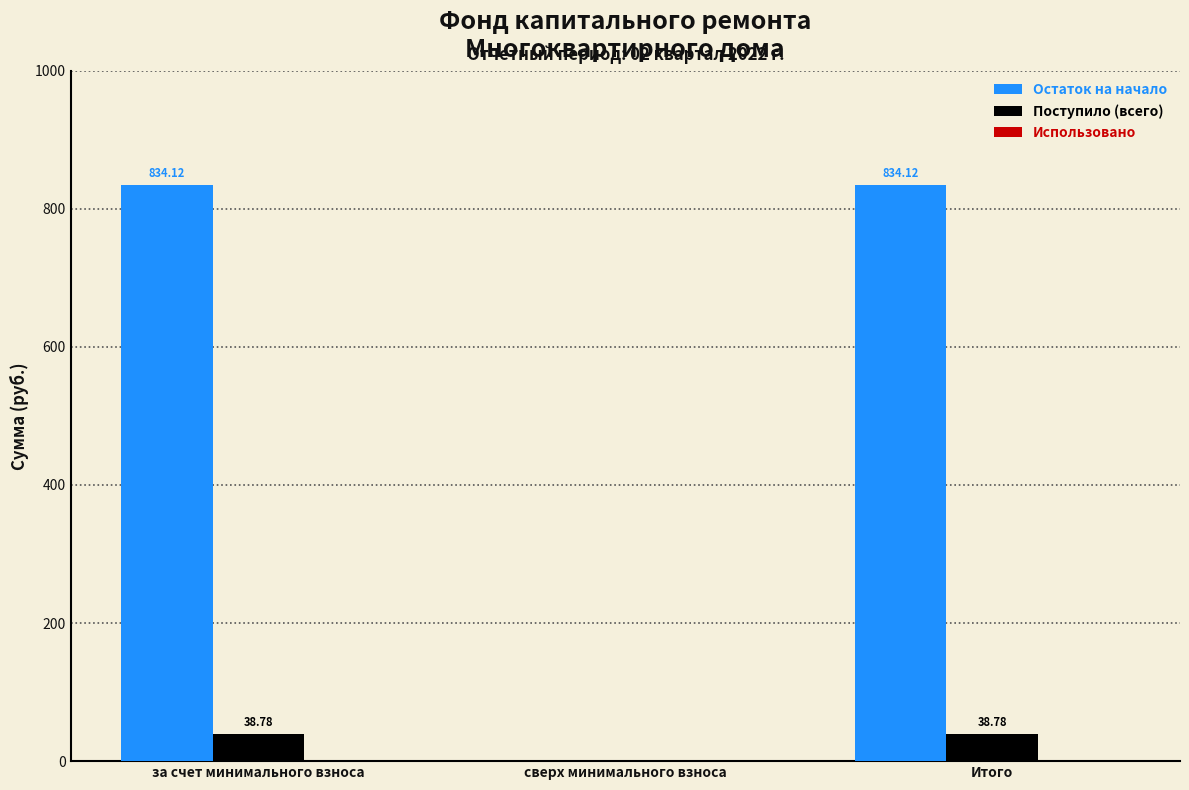

What is the total value across all series at за счет минимального взноса?

872.9